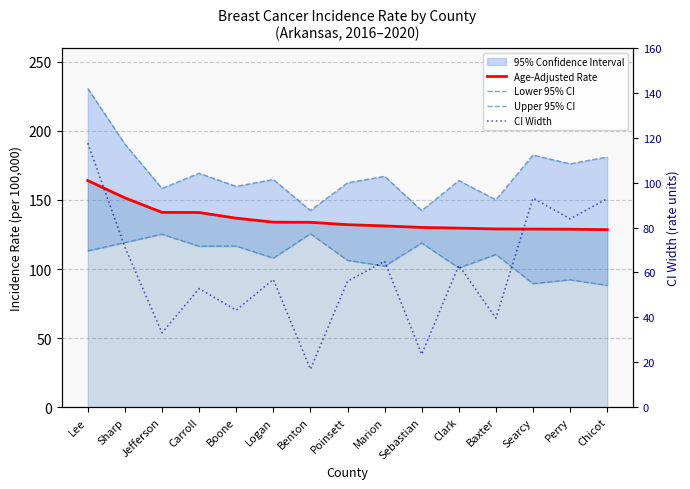

Reading left to right, transcribe all the data shown in this chart.

Age-Adjusted Rate: Lee=164.0	Sharp=151.5	Jefferson=141.0	Carroll=140.9	Boone=136.8	Logan=133.9	Benton=133.8	Poinsett=132.1	Marion=131.2	Sebastian=130.1	Clark=129.6	Baxter=129.0	Searcy=128.9	Perry=128.8	Chicot=128.5
Lower 95% CI: Lee=113.1	Sharp=119.2	Jefferson=125.2	Carroll=116.5	Boone=116.6	Logan=107.9	Benton=125.5	Poinsett=106.3	Marion=102.1	Sebastian=118.8	Clark=100.8	Baxter=110.5	Searcy=89.4	Perry=92.2	Chicot=88.2
Upper 95% CI: Lee=230.7	Sharp=190.5	Jefferson=158.3	Carroll=169.3	Boone=159.8	Logan=164.8	Benton=142.4	Poinsett=162.4	Marion=167.1	Sebastian=142.3	Clark=164.0	Baxter=150.1	Searcy=182.5	Perry=176.1	Chicot=181.1
CI Width: Lee=117.6	Sharp=71.3	Jefferson=33.1	Carroll=52.8	Boone=43.2	Logan=56.9	Benton=16.9	Poinsett=56.1	Marion=65.0	Sebastian=23.5	Clark=63.2	Baxter=39.6	Searcy=93.1	Perry=83.9	Chicot=92.9